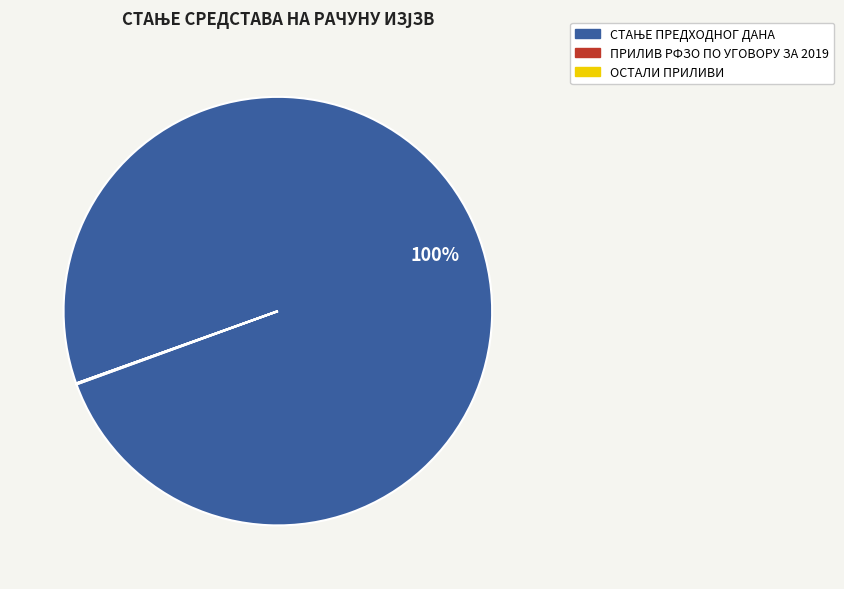

Is there a majority slice in this chart?

Yes